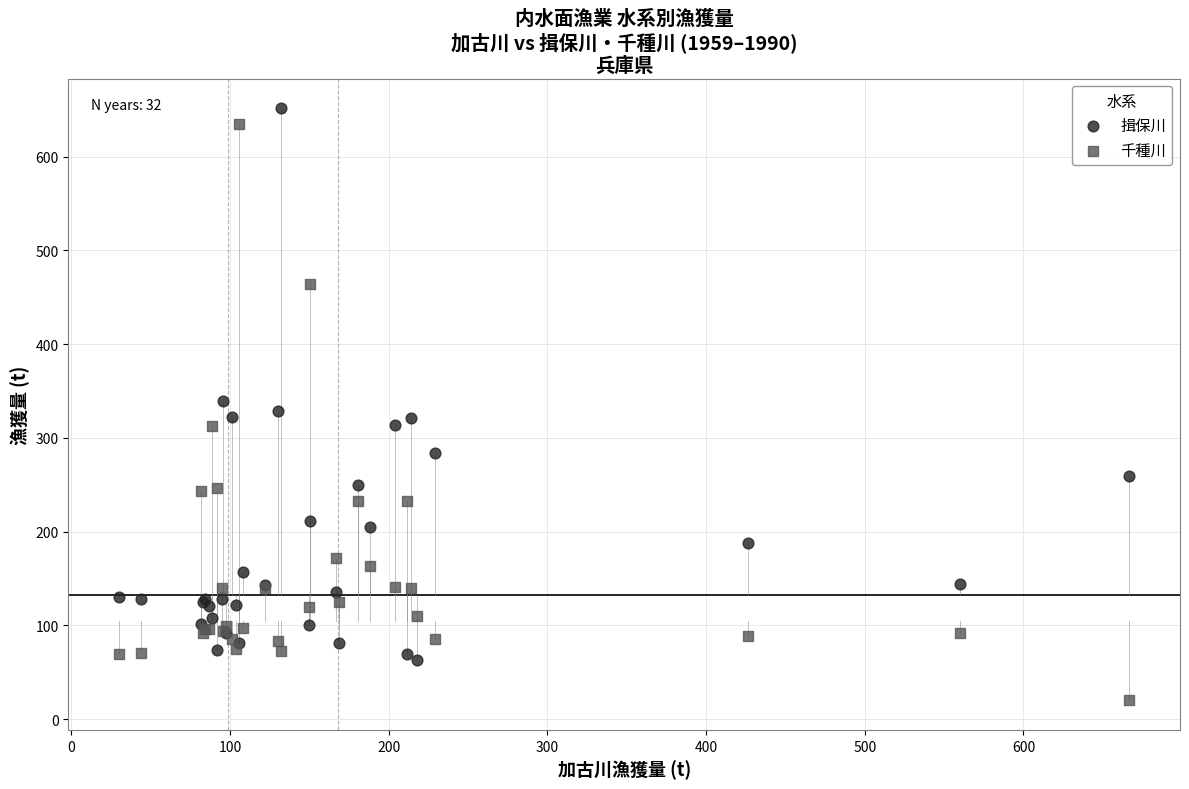

What is the X range (max minus min) for the scatter plot?

636.8